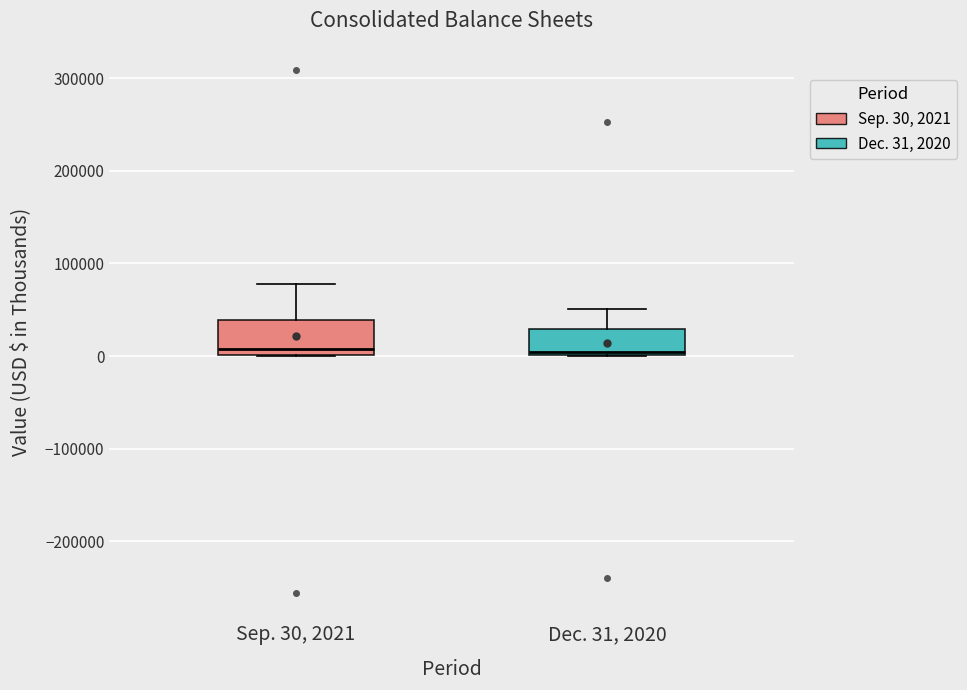

Reading left to right, transcribe this box plot: for each box, give where its median line is, the range the box spans, and where its two whiskers end, as read against the y-axis. The values are not printed on the chart, so give them approximately, as read against the axis.

Sep. 30, 2021: median 10000, box 0 to 40000, whiskers 0 to 80000
Dec. 31, 2020: median 0 (just above the box's lower edge), box 0 to 30000, whiskers 0 to 50000